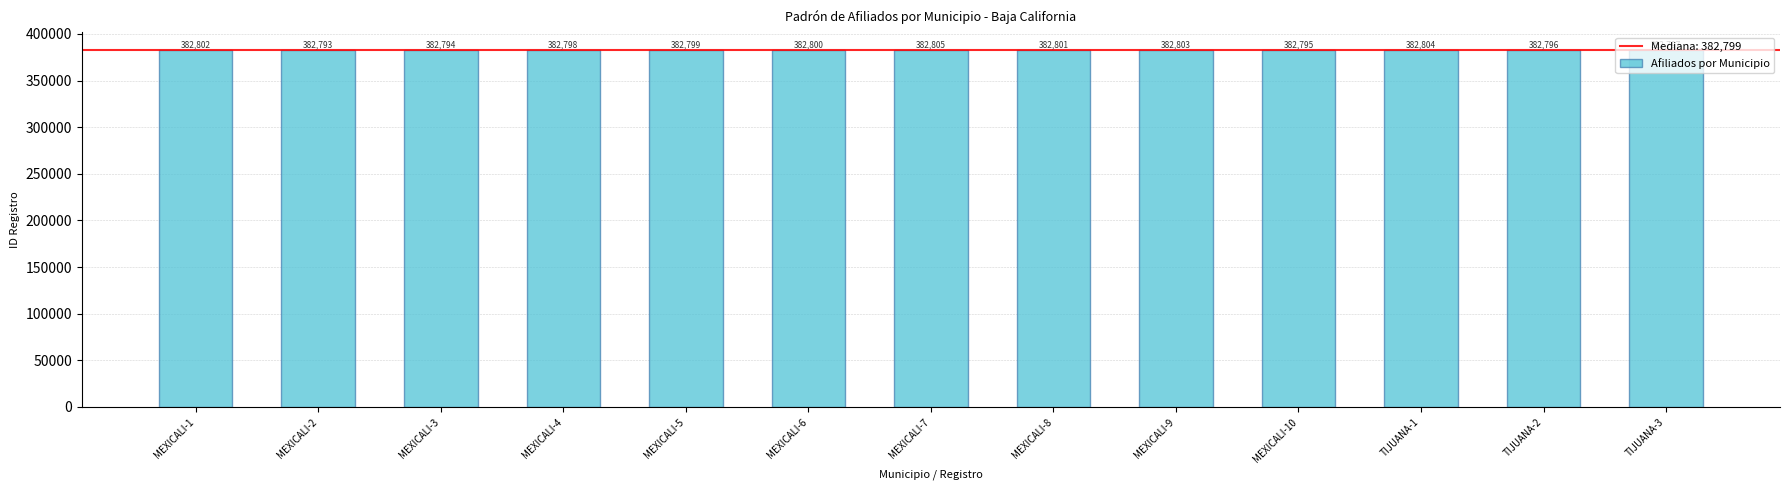

List the labels in order of value, smallest first.

MEXICALI-2, MEXICALI-3, MEXICALI-10, TIJUANA-2, TIJUANA-3, MEXICALI-4, MEXICALI-5, MEXICALI-6, MEXICALI-8, MEXICALI-1, MEXICALI-9, TIJUANA-1, MEXICALI-7